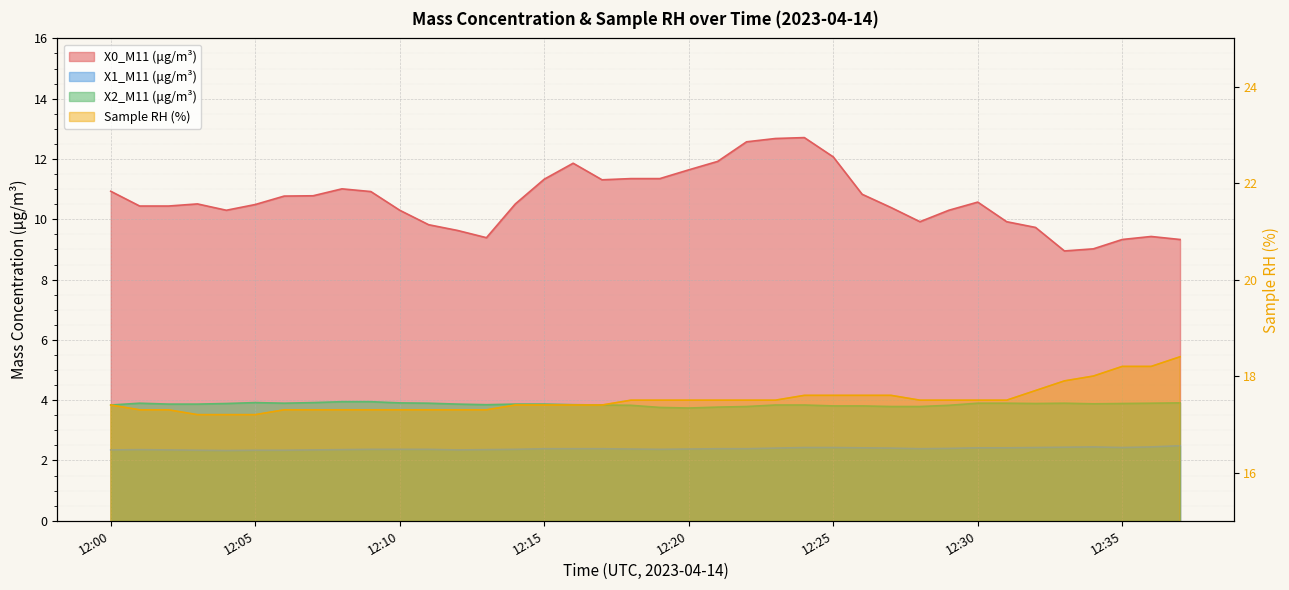

At which label is Sample RH (%) closest to 17?

12:03